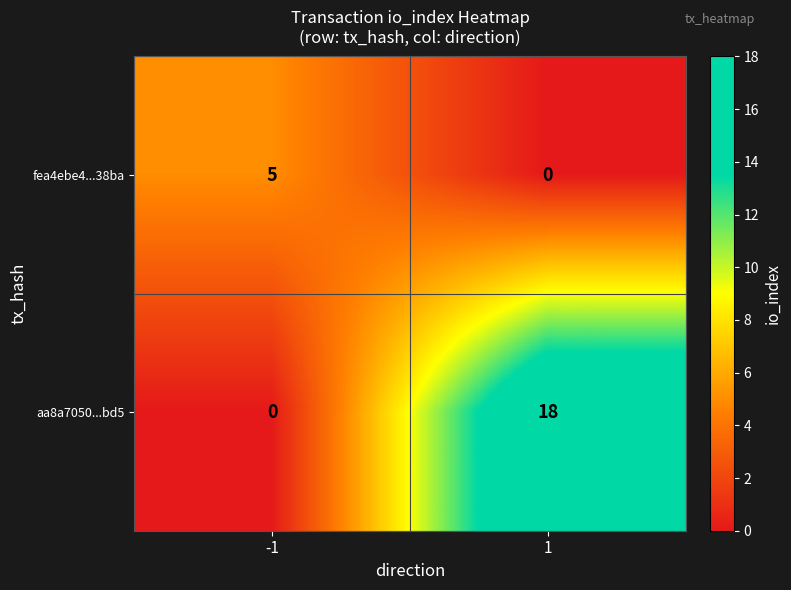

What value does the aa8a7050...bd5 series have at 1, to the nearest 10?

20